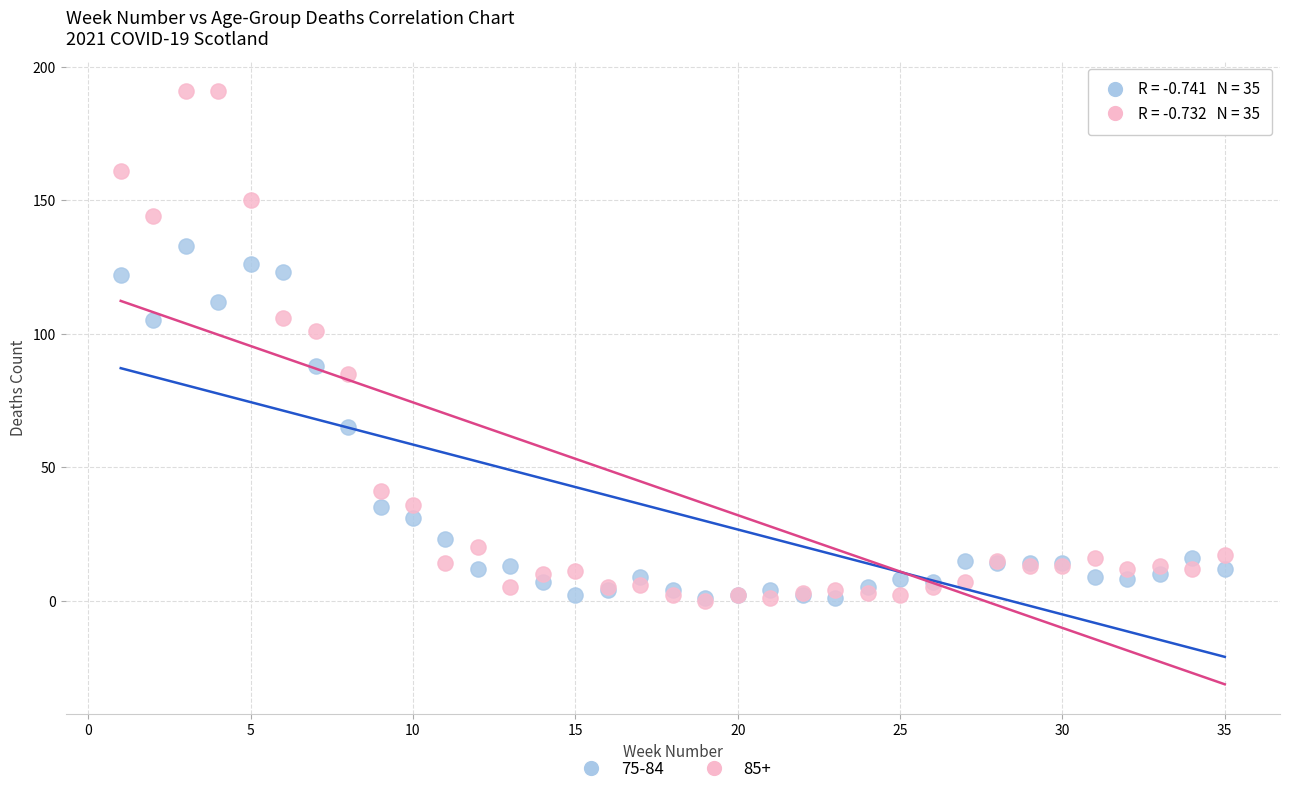

Which series has the largest Y range (max minus min)?

85+